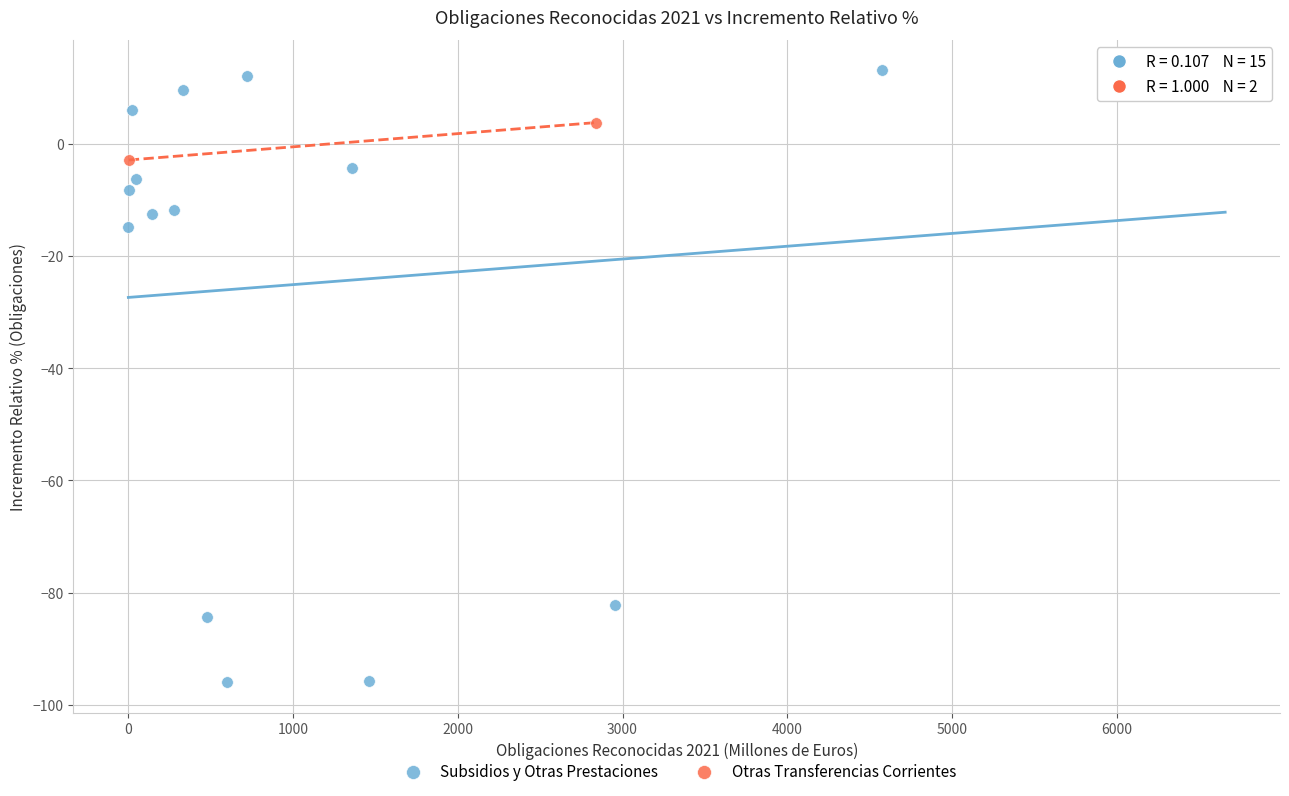

What are all the series names shown in the legend?

Subsidios y Otras Prestaciones, Otras Transferencias Corrientes